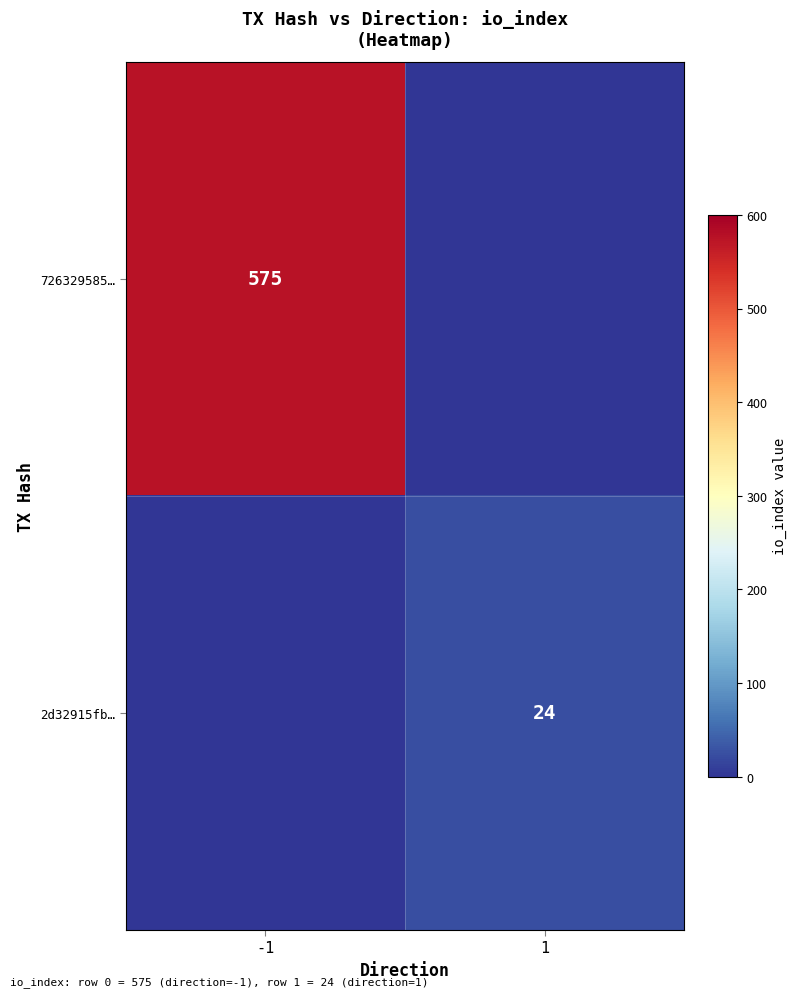

True or false: 726329585… has a value of 575 at -1.

True